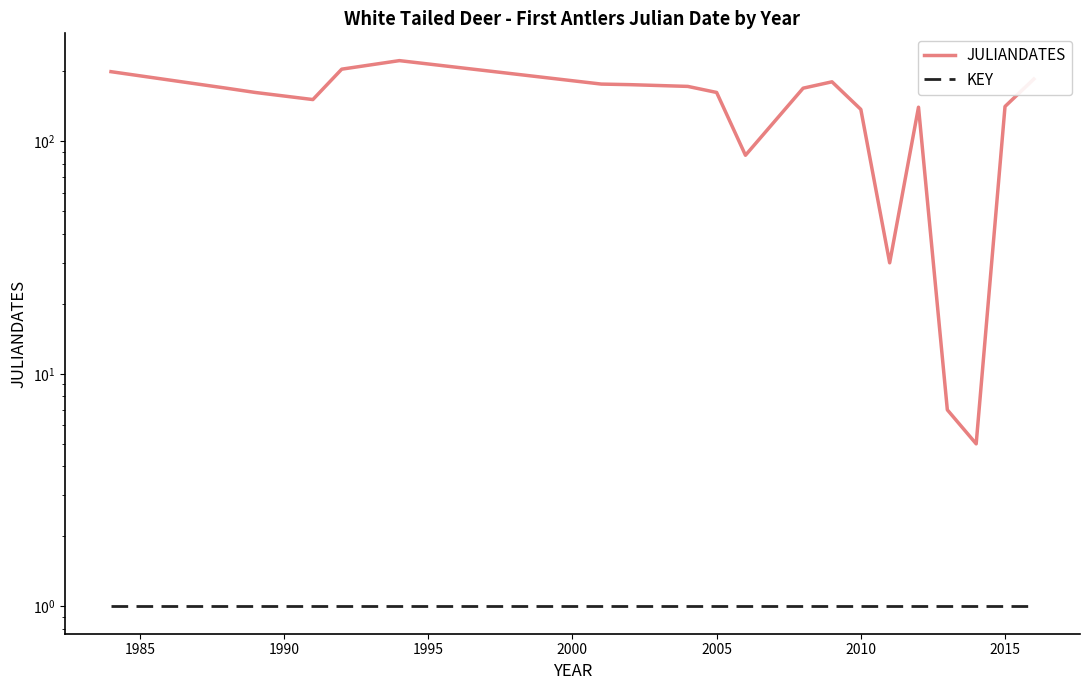

True or false: KEY and JULIANDATES cross at least once.

False